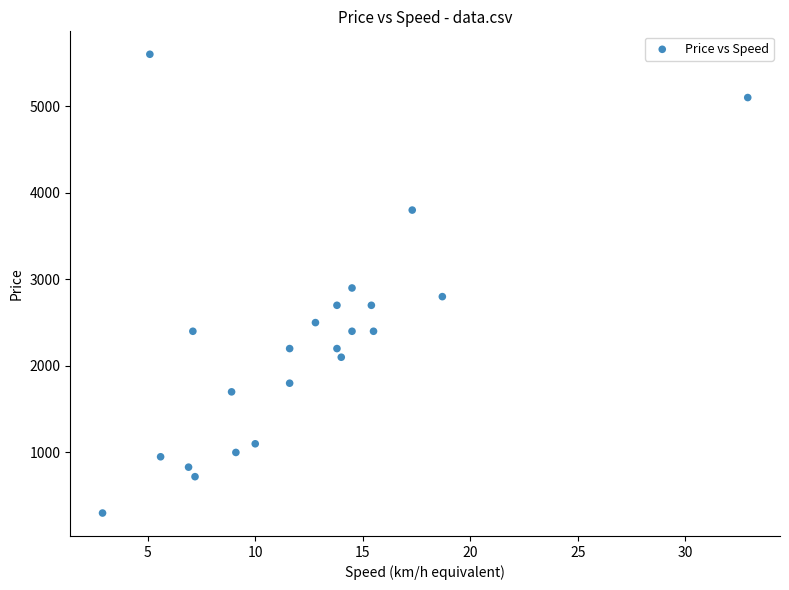

What is the range of Y values (max minus min)?

5300